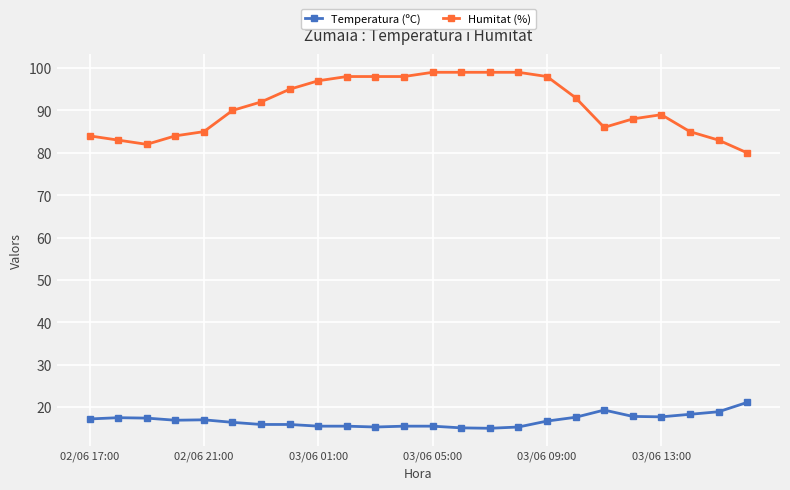

What is the sum of all Temperatura (ºC) values?

404.3